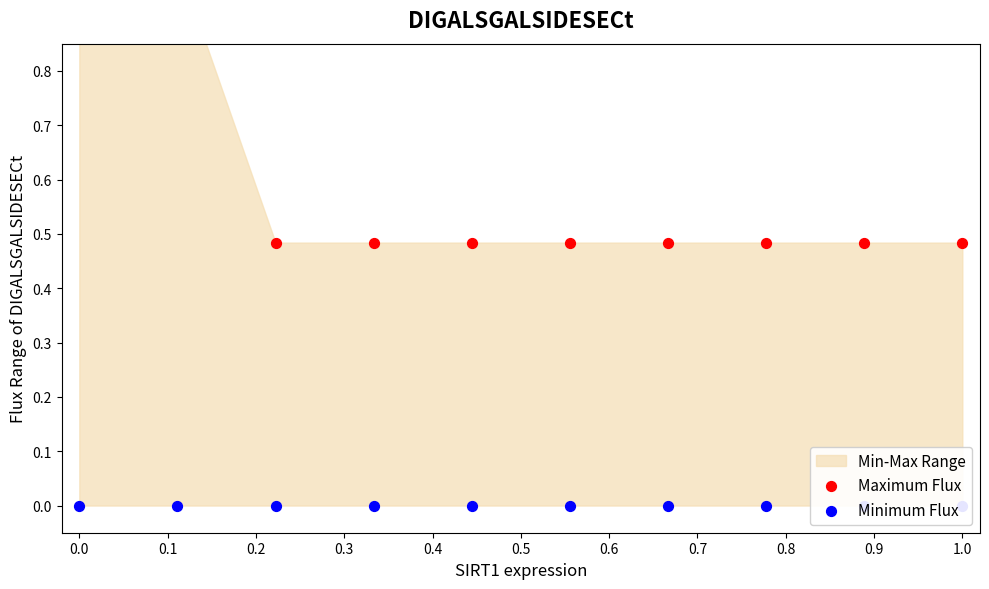

At how many categories does at least one series exceed 0?

10